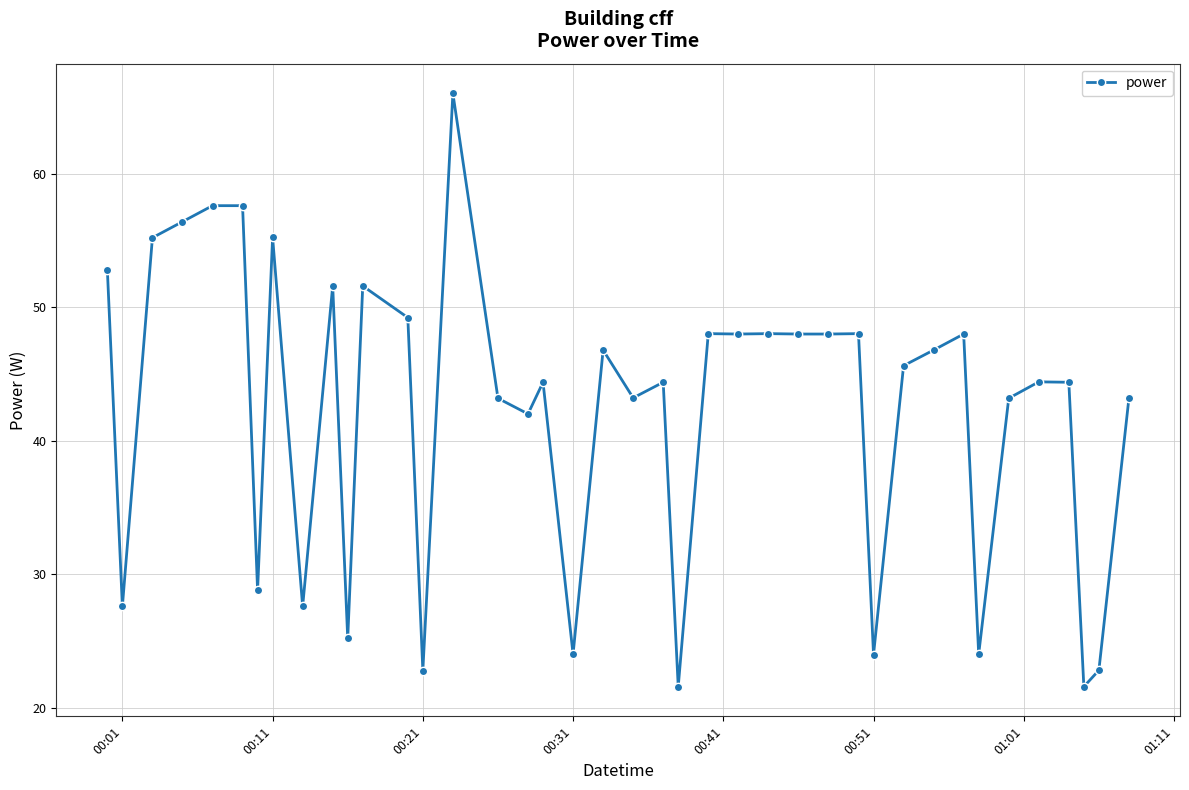

True or false: the data has more than 0 interior local peaks.

True